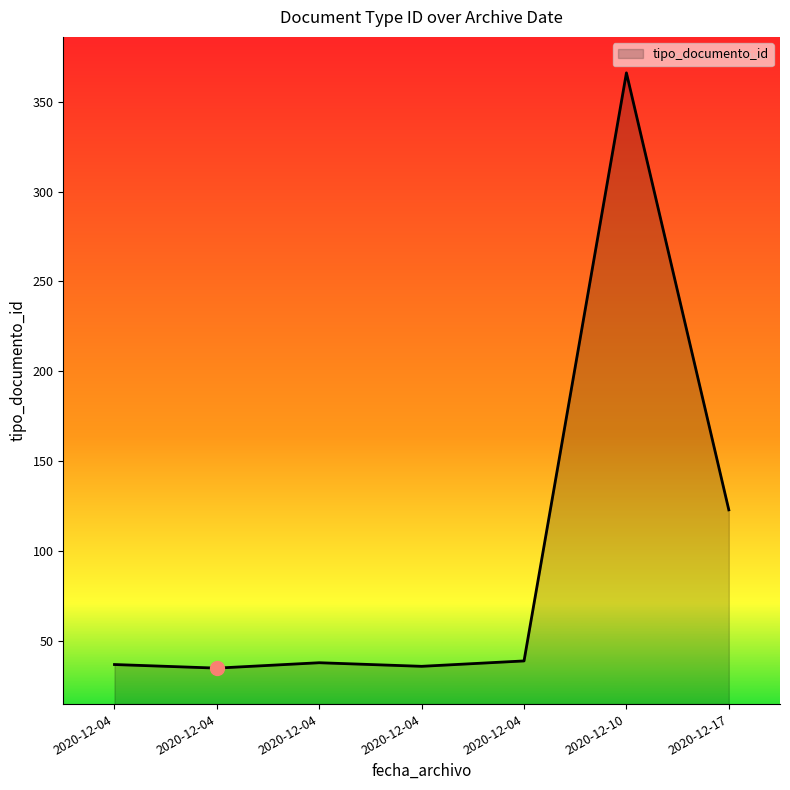

How many series are shown in this chart?

1